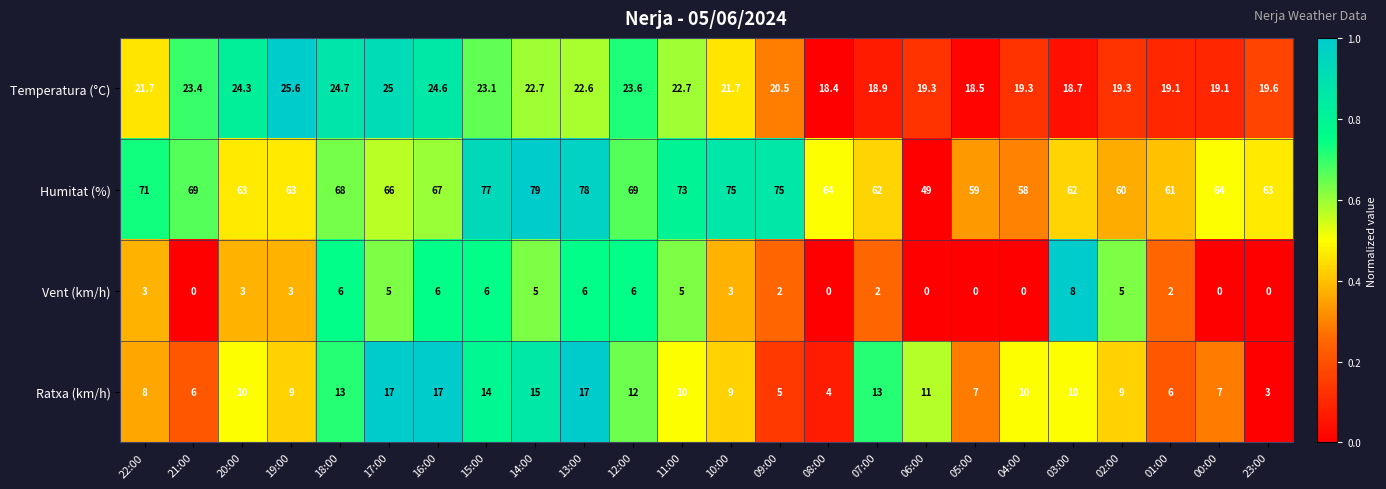

What is the difference between the maximum and second lowest values in the Ratxa (km/h) series?

13.0